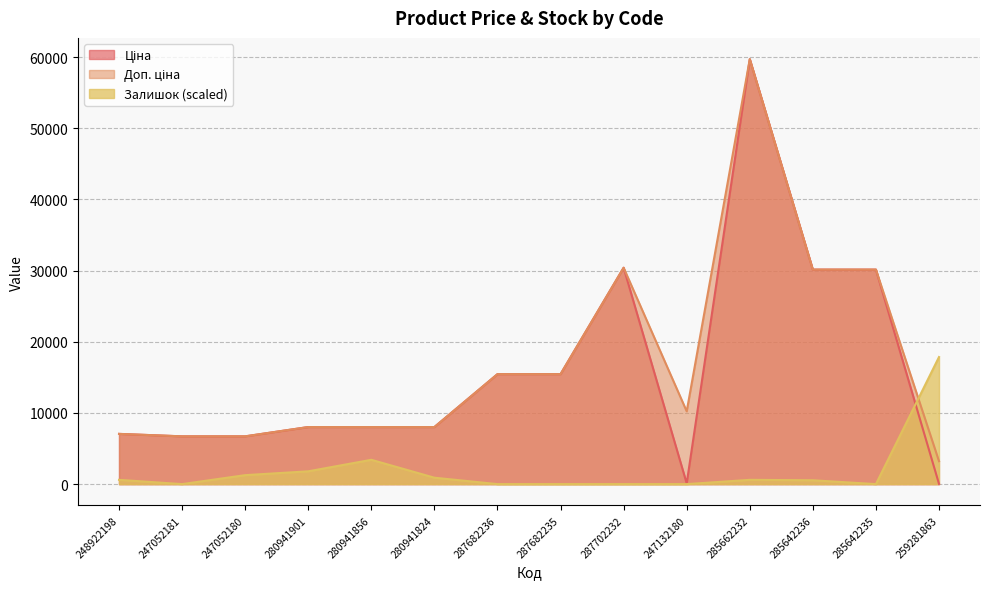

Which series has the largest total across all categories?

Доп. ціна